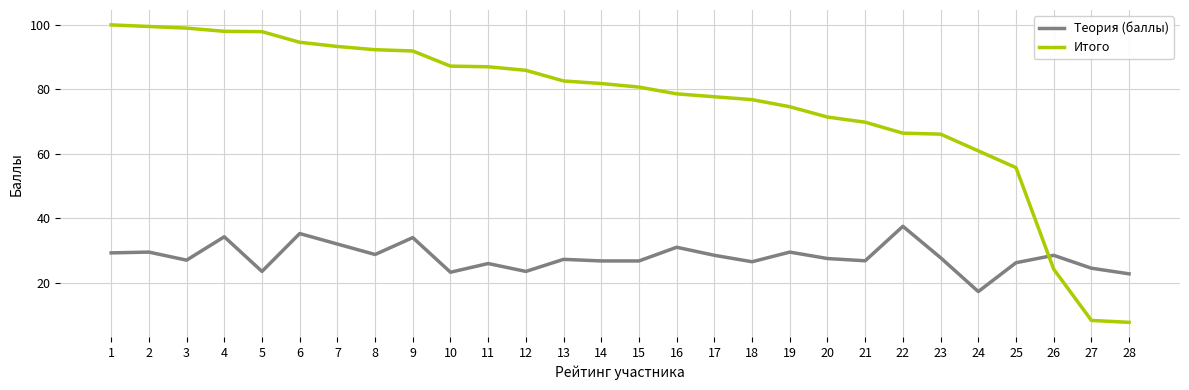

After their last crossing, which series has the higher values: Теория (баллы) or Итого?

Теория (баллы)